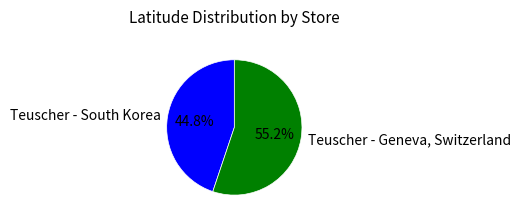

To the nearest percent, what percentage of the pie is Teuscher - South Korea?

45%